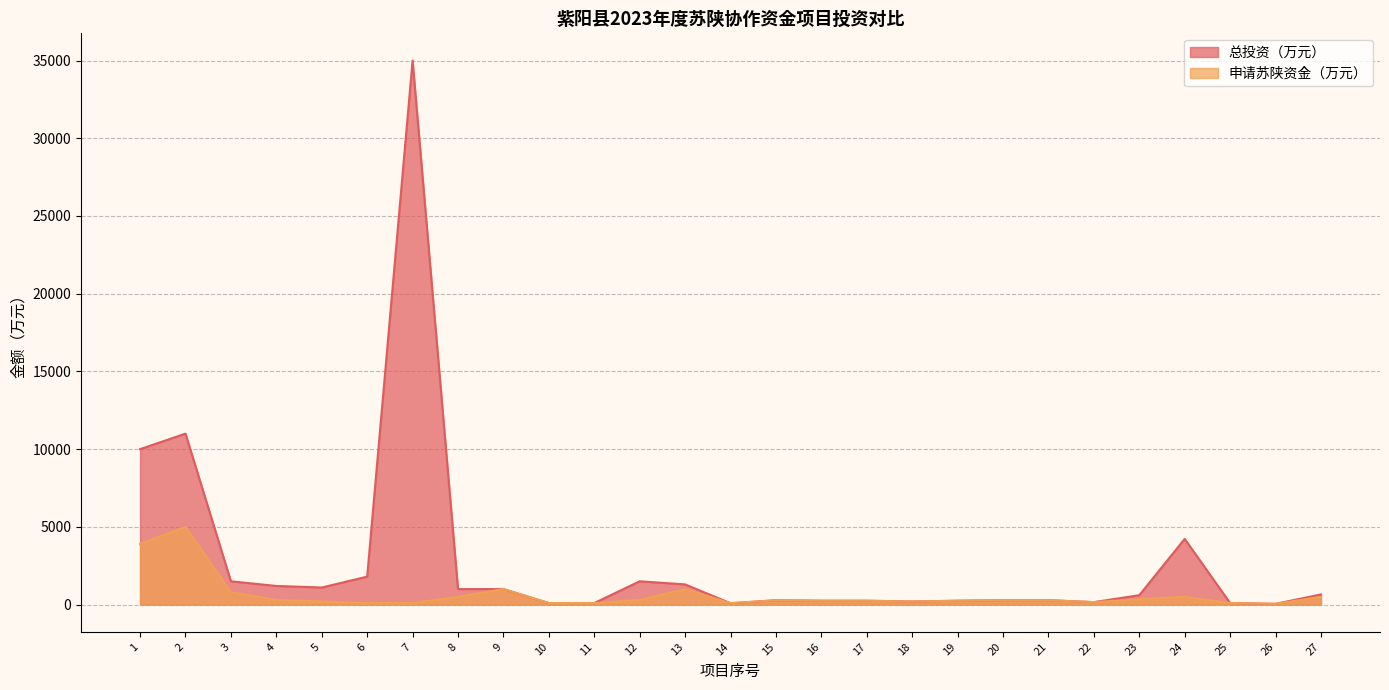

Between 13 and 1, which is larger?

1